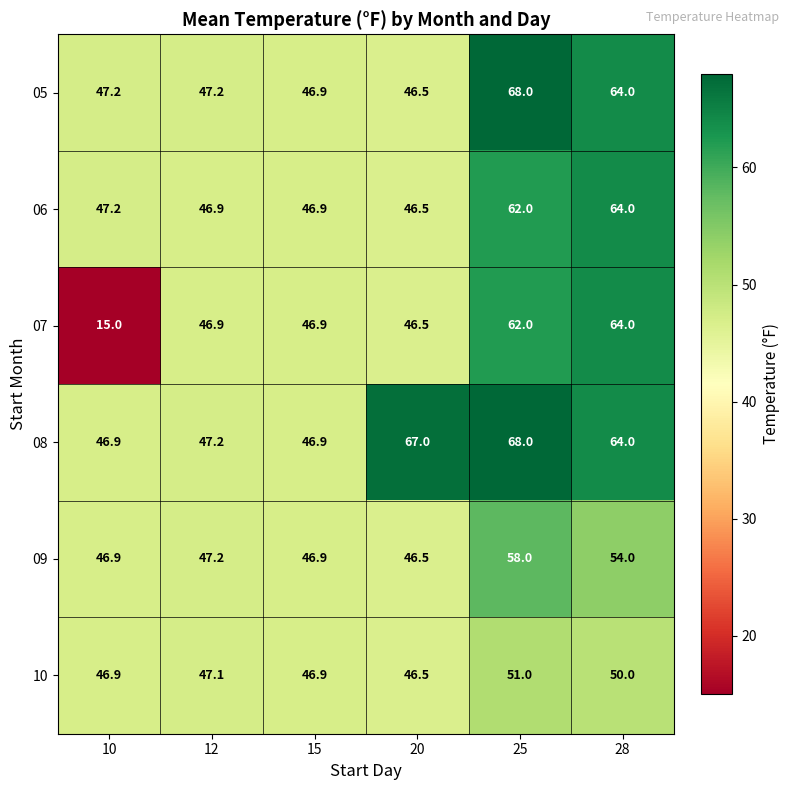

At which label does 09 first exceed 47?

12